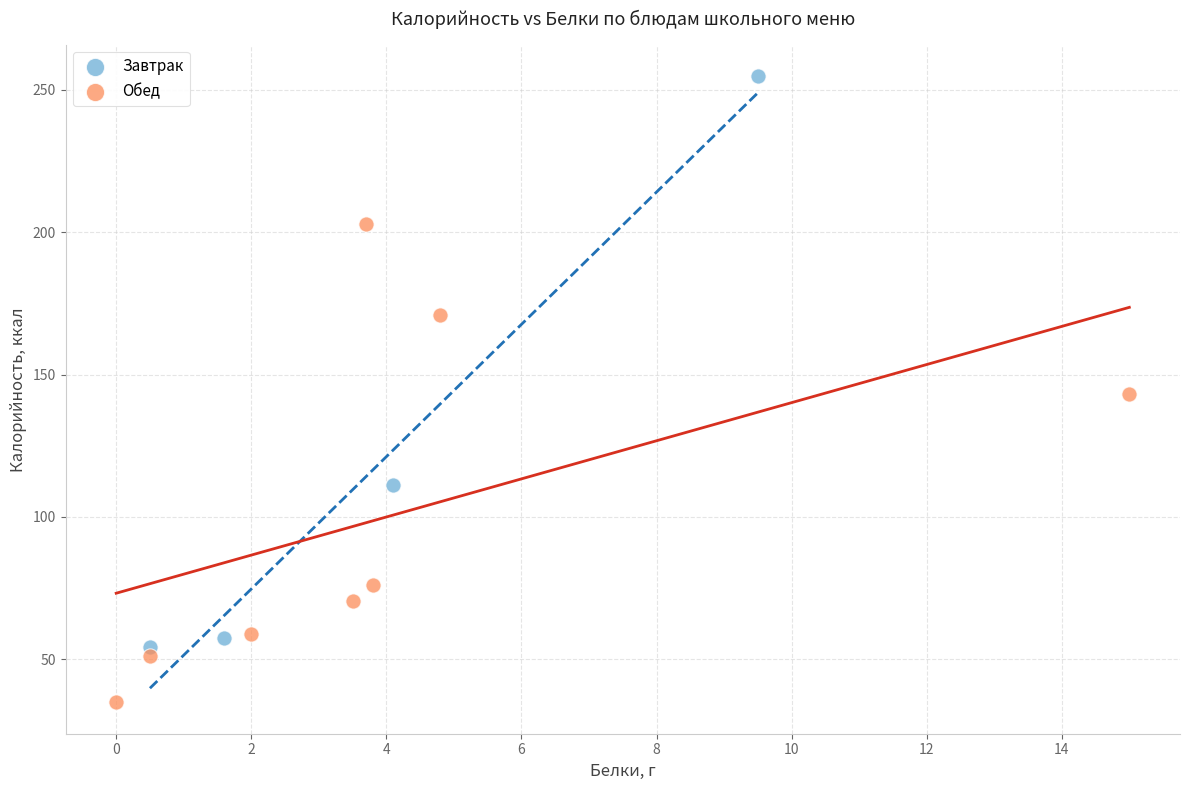

Which series contains the lowest Y value?

Обед